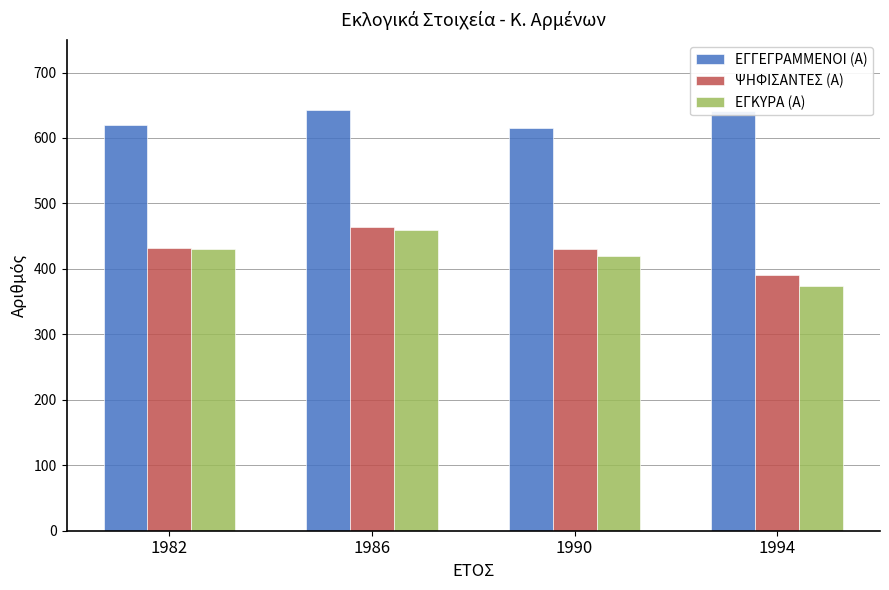

Read the ΨΗΦΙΣΑΝΤΕΣ (Α) value at 1990.

430